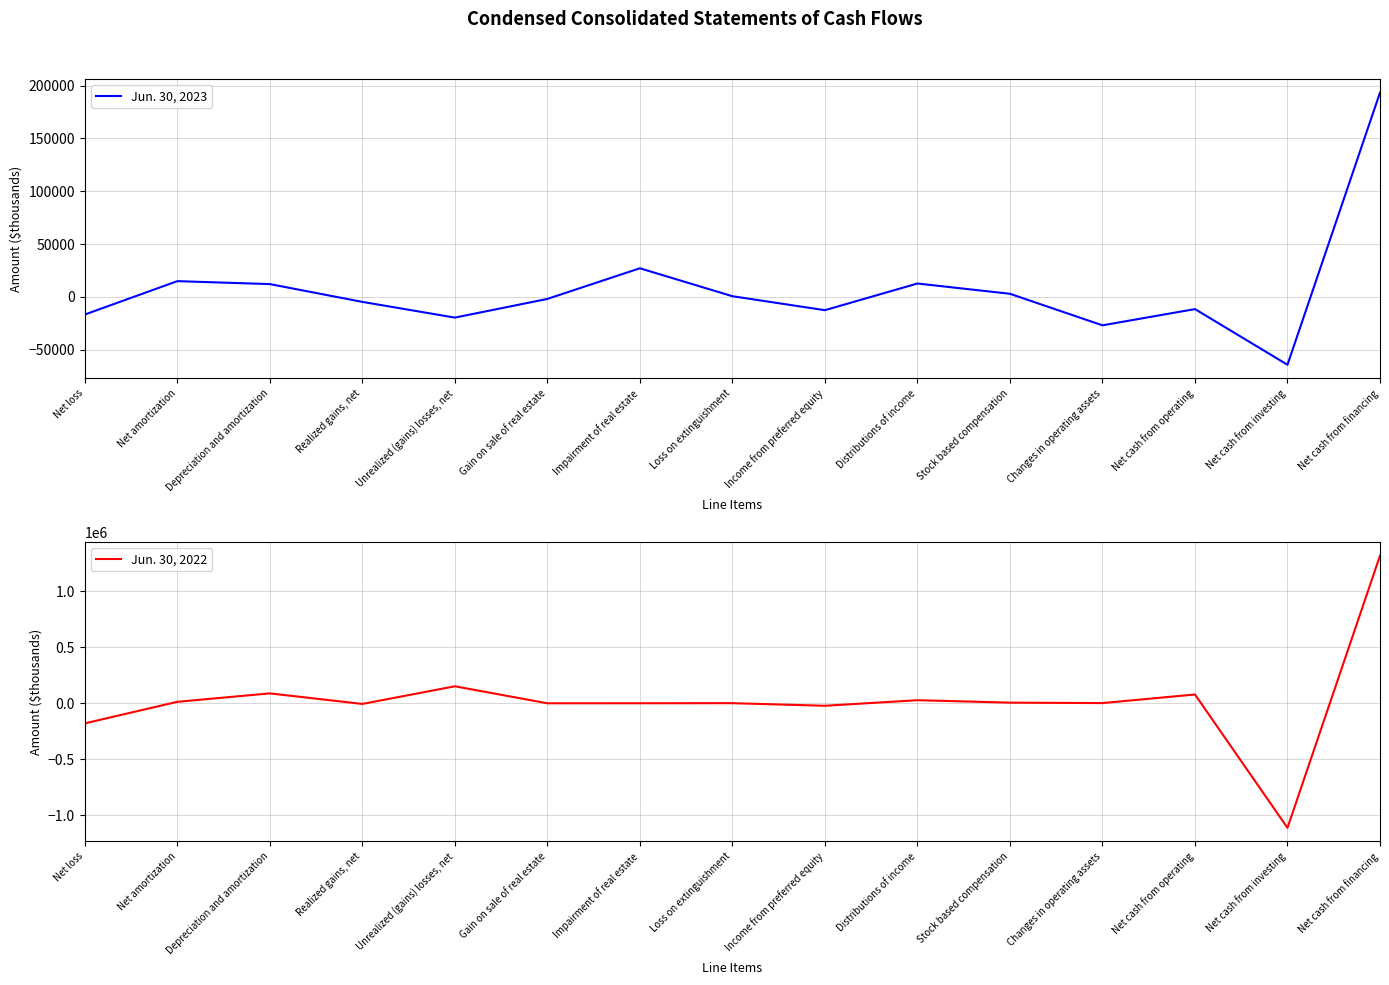

Is it true that Jun. 30, 2022 equals 27098 at Distributions of income?

True